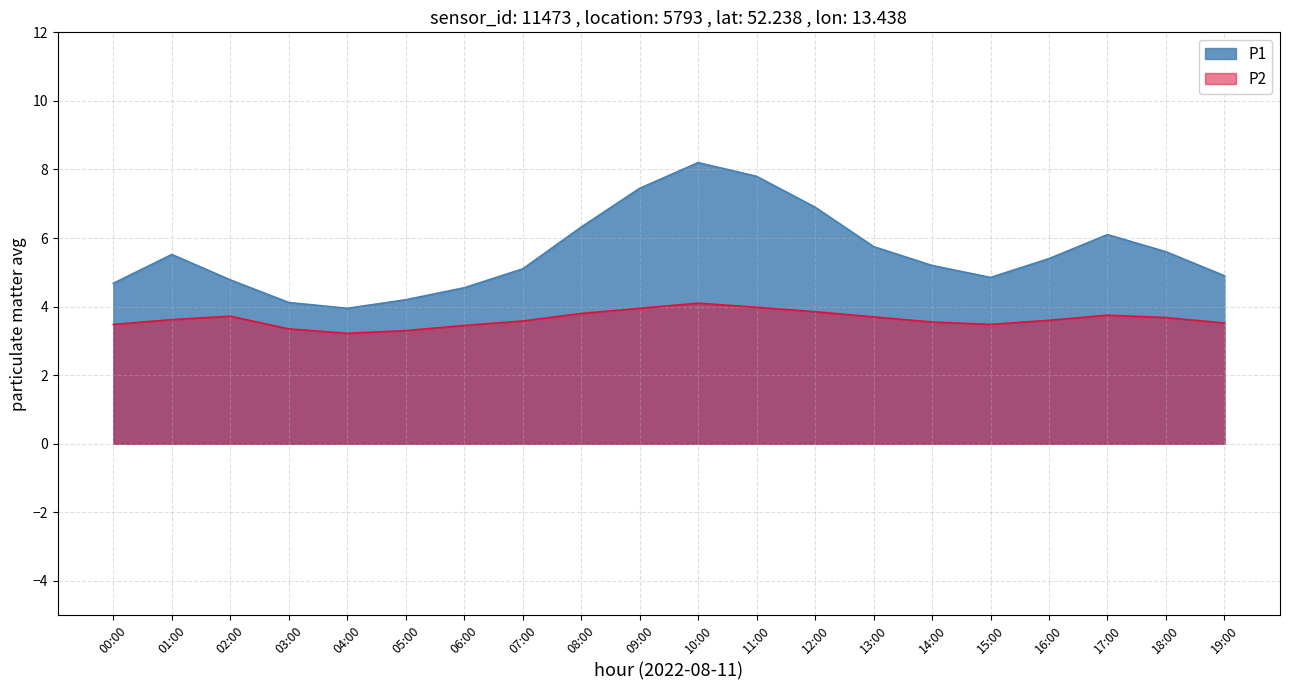

True or false: P2 has a value of 2.4 at 00:00.

False